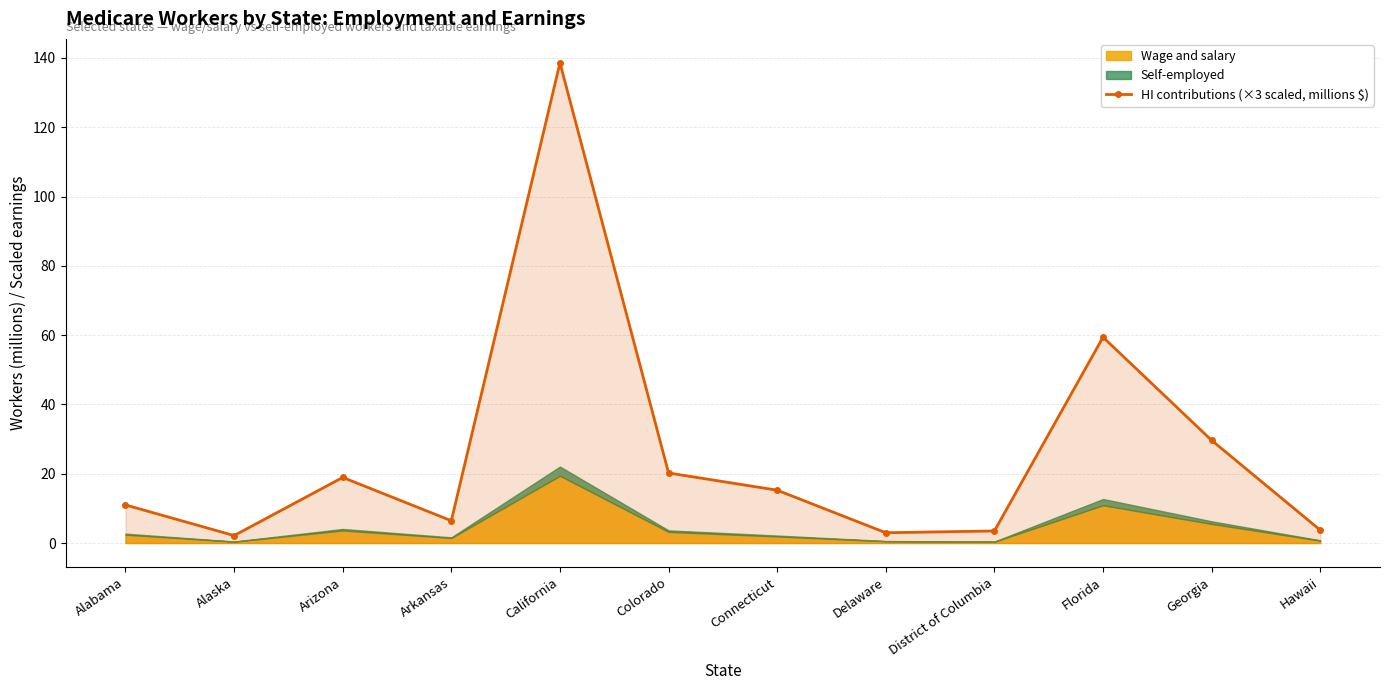

What is the ratio of the value at Connecticut to the value at Arkansas?

2.4